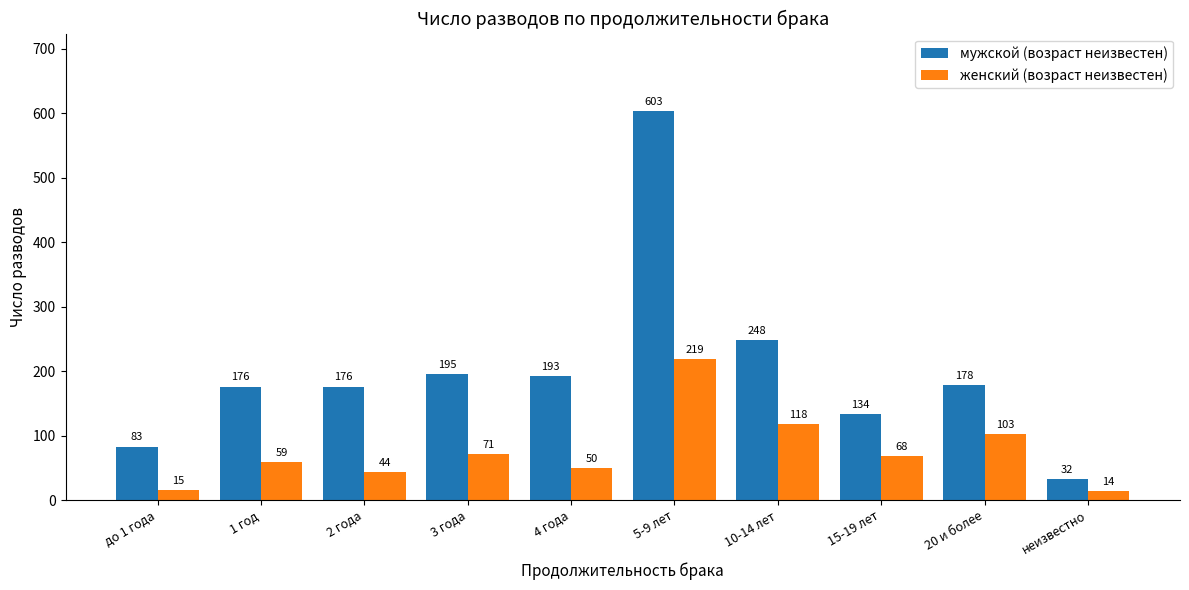

Where is мужской (возраст неизвестен) nearest to the value 317?

10-14 лет